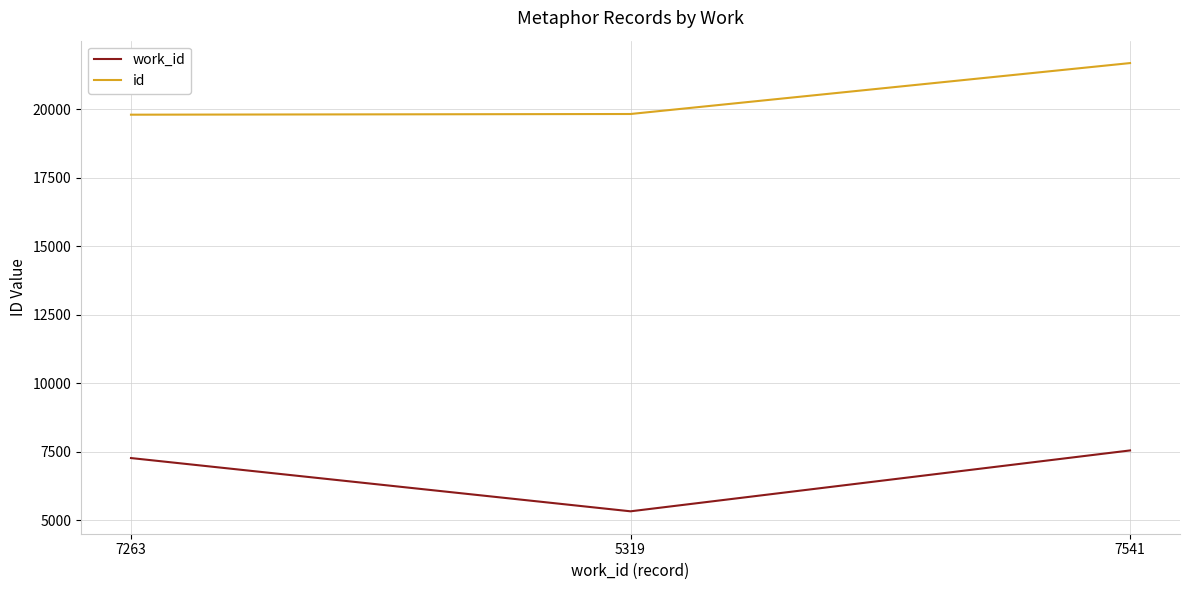

Read the id value at 7263.

19797